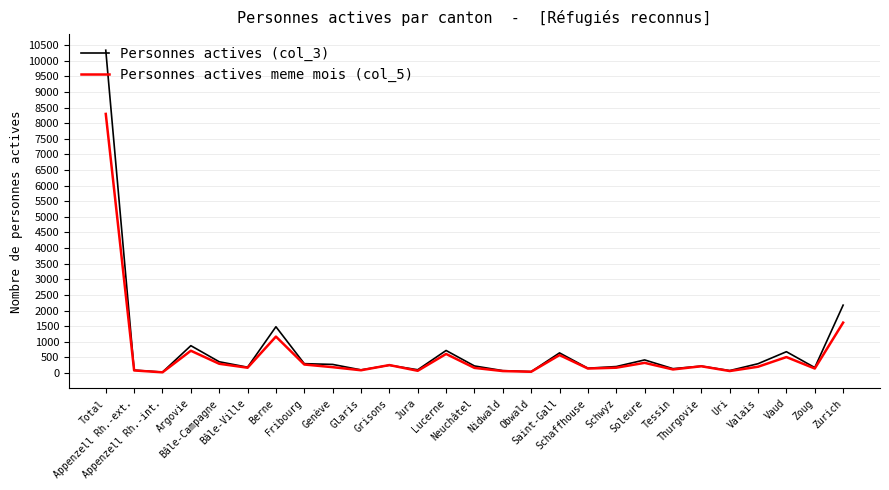

Which series has the widest spread of values?

Personnes actives (col_3)